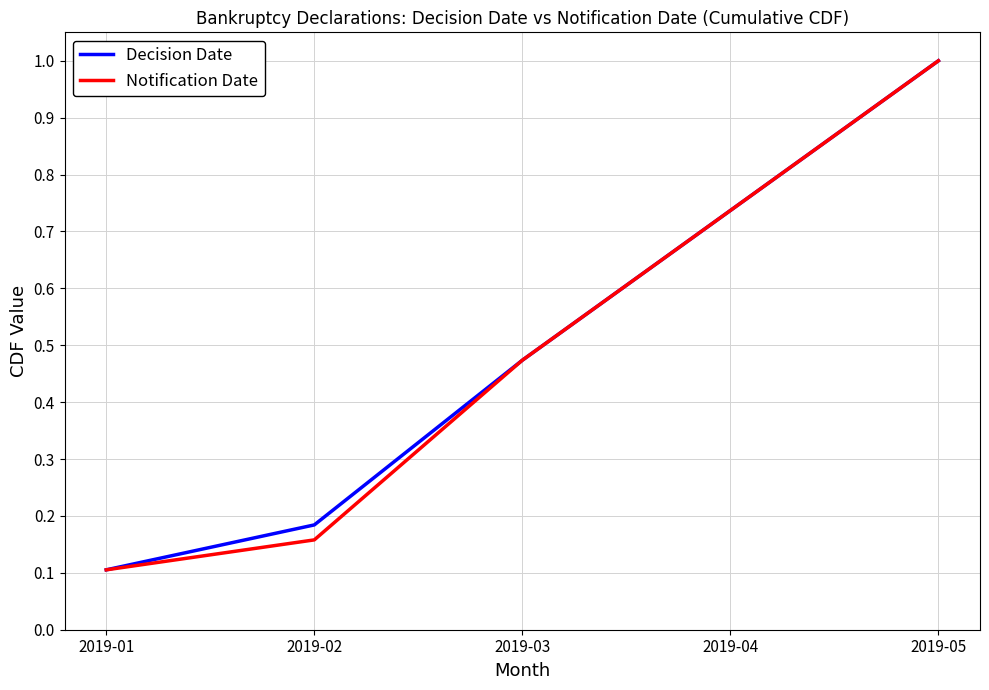

List the labels in order of Decision Date value, smallest first.

2019-01, 2019-02, 2019-03, 2019-04, 2019-05